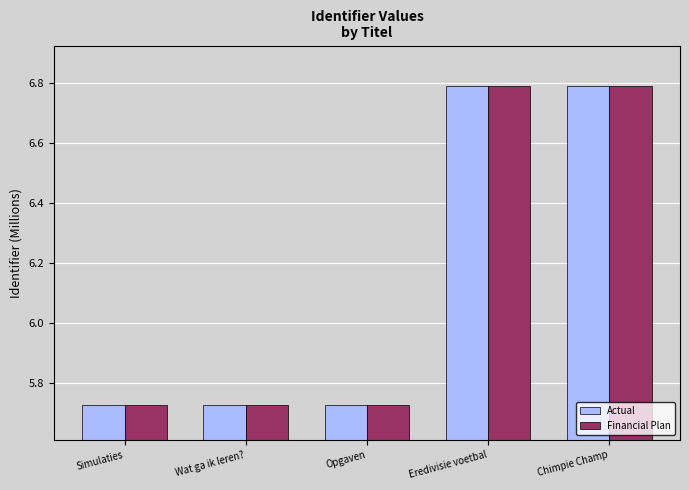

How many bars are there in total?

10